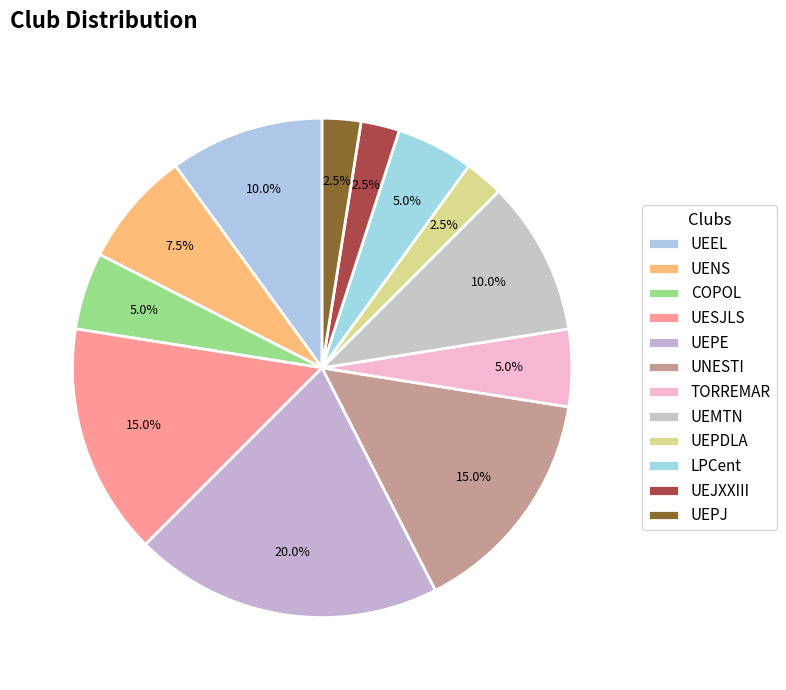

Combined, what portion of the pie is UENS and UEJXXIII?

10.0%